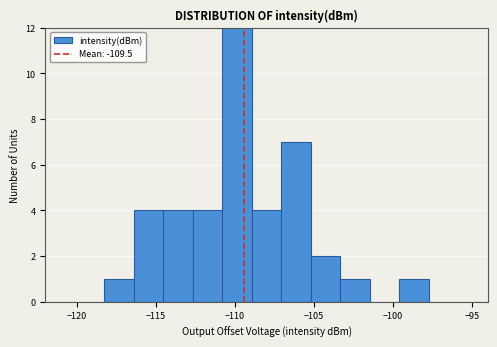

Around what value on the x-axis is the tallest bar? Give the approximate position of its centre, as read against the axis.

-110.0